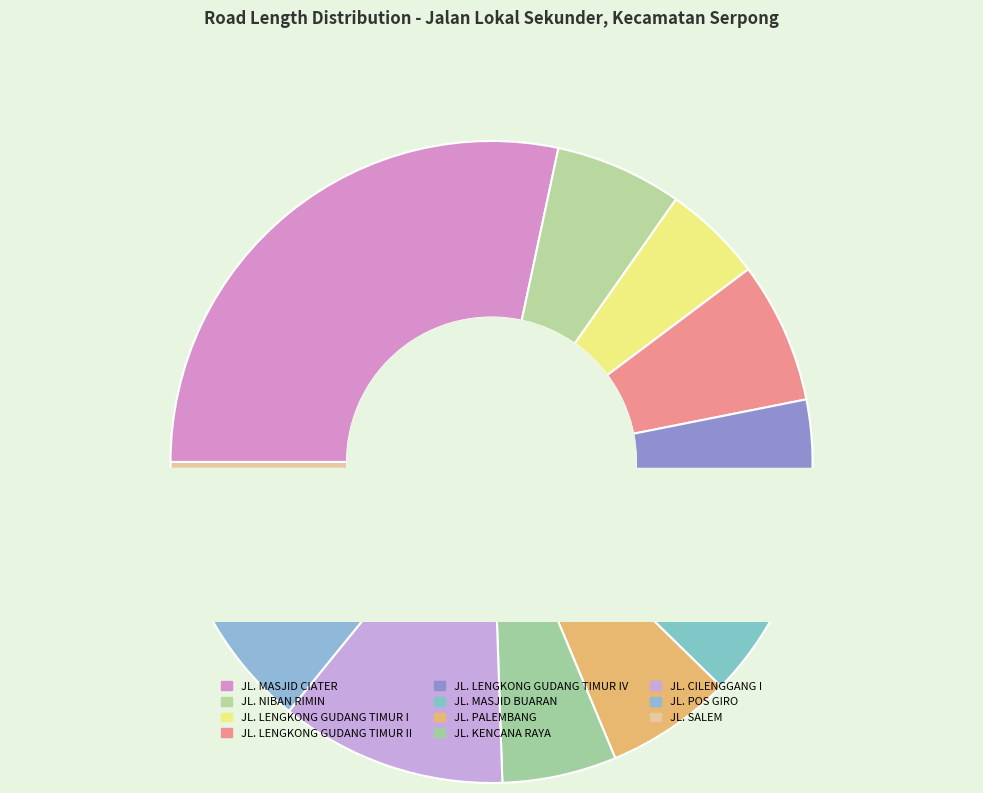

What percentage do JL. LENGKONG GUDANG TIMUR I and JL. PALEMBANG together represent?

11.4%